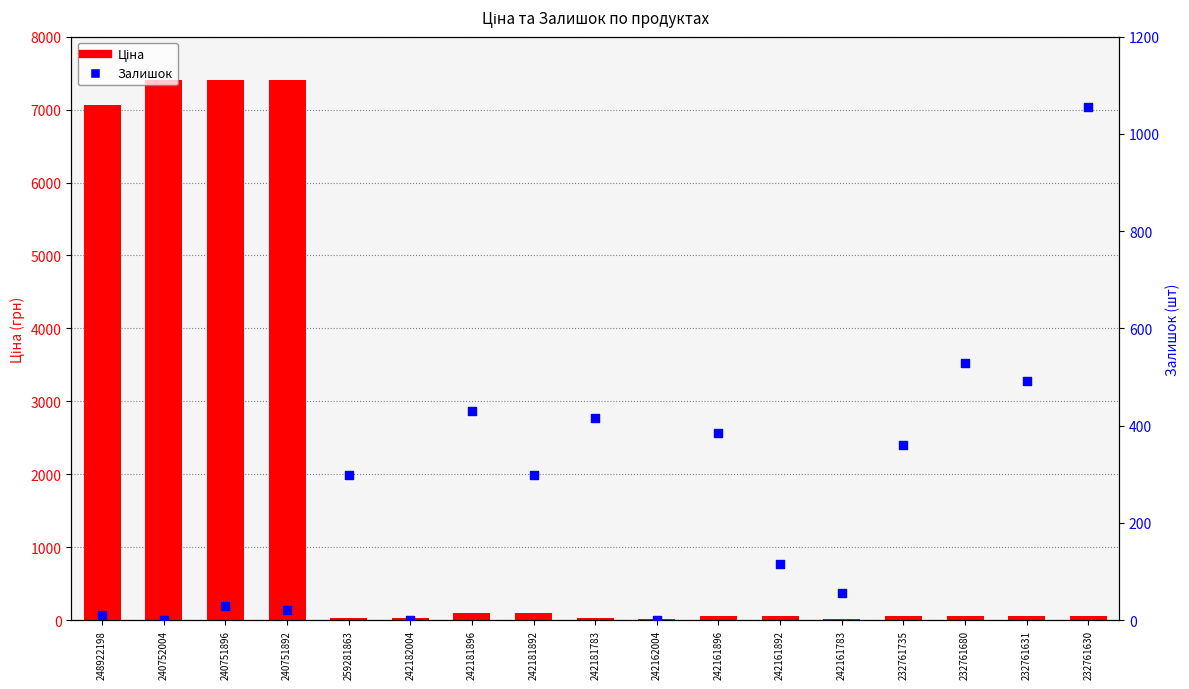

What are all the series names shown in the legend?

Ціна, Залишок